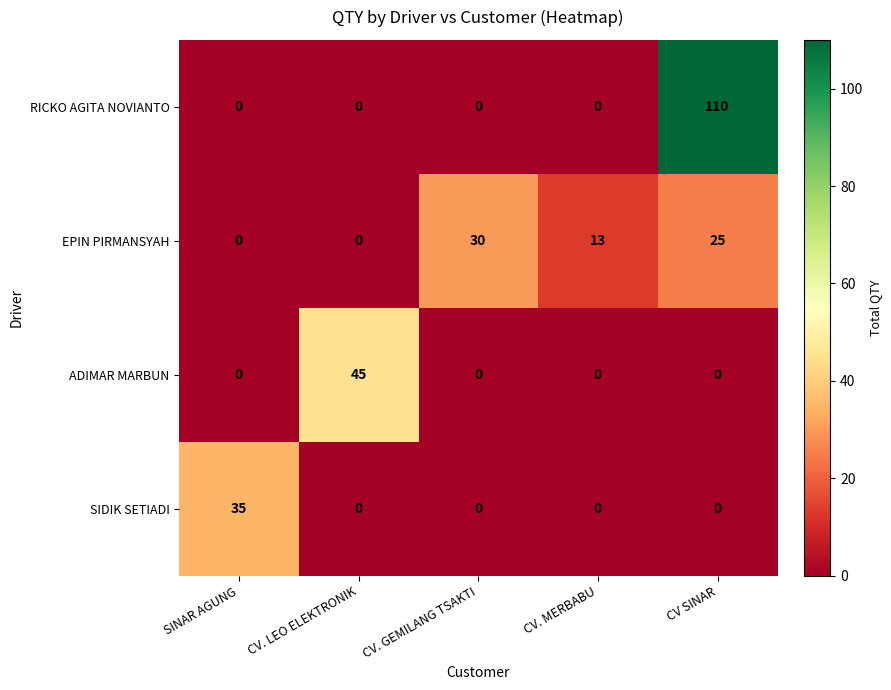

Which series has the widest spread of values?

RICKO AGITA NOVIANTO